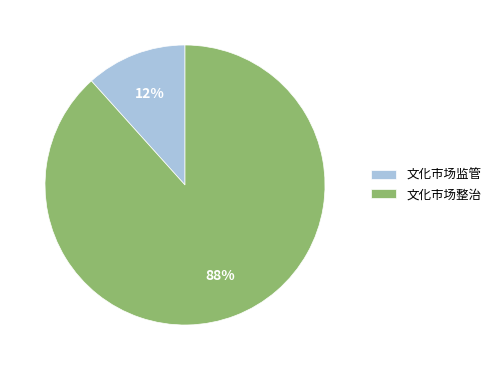

What is the smallest slice in the pie chart?

文化市场监管